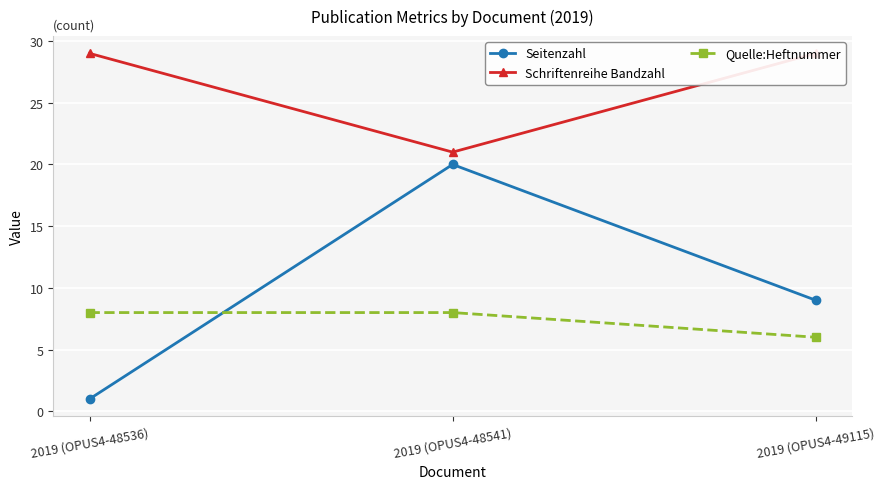

What is the label of the 2nd point from the right?

2019 (OPUS4-48541)